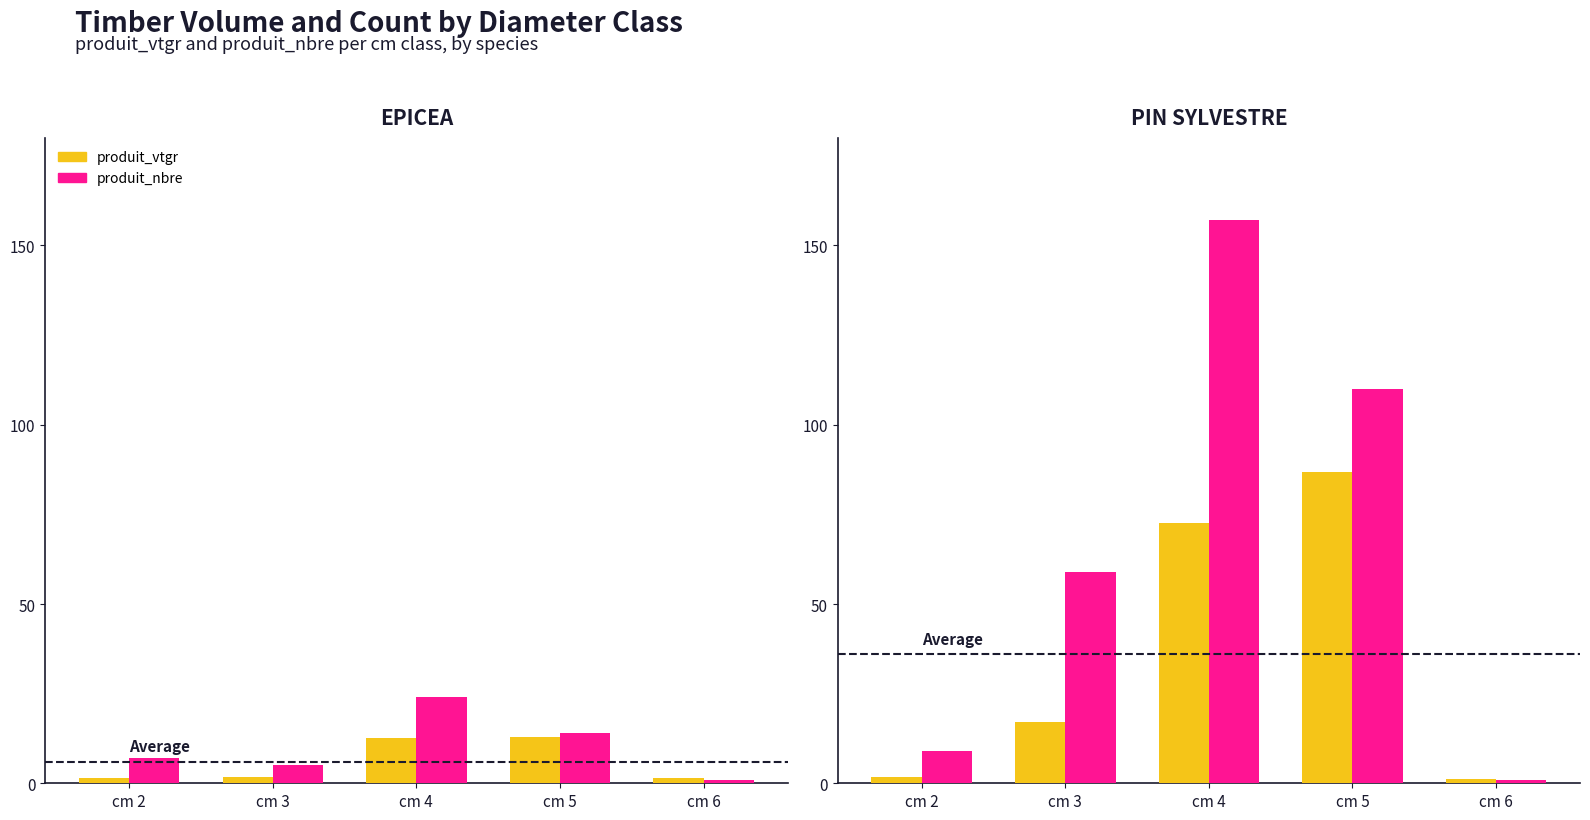

What is the difference between the maximum and minimum values in the produit_nbre series?

156.0